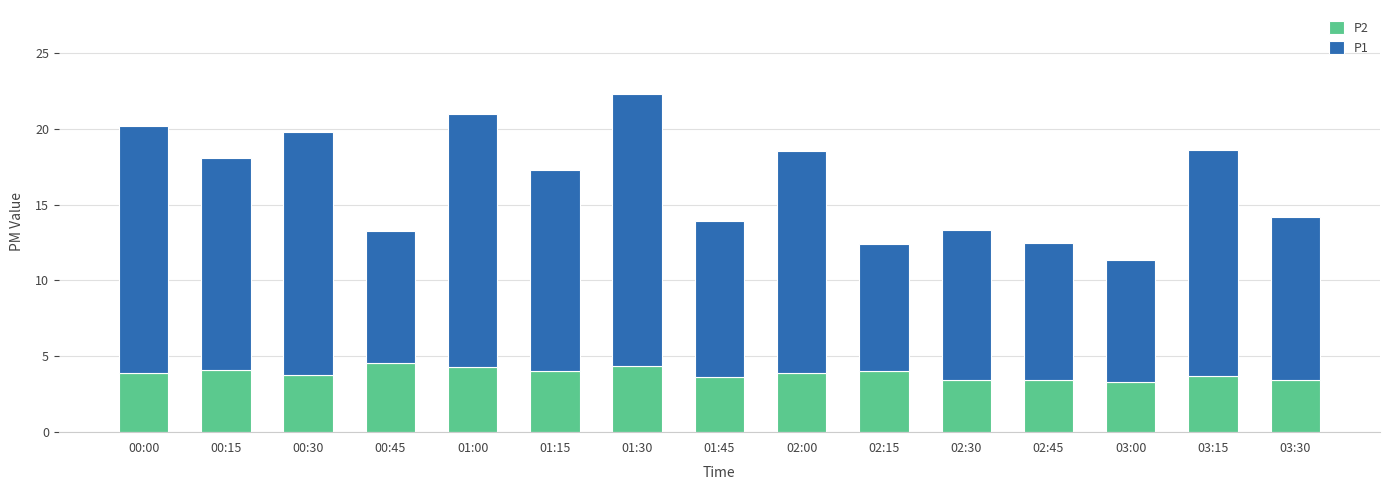

True or false: P2 has a value of 3.5 at 02:30.

True